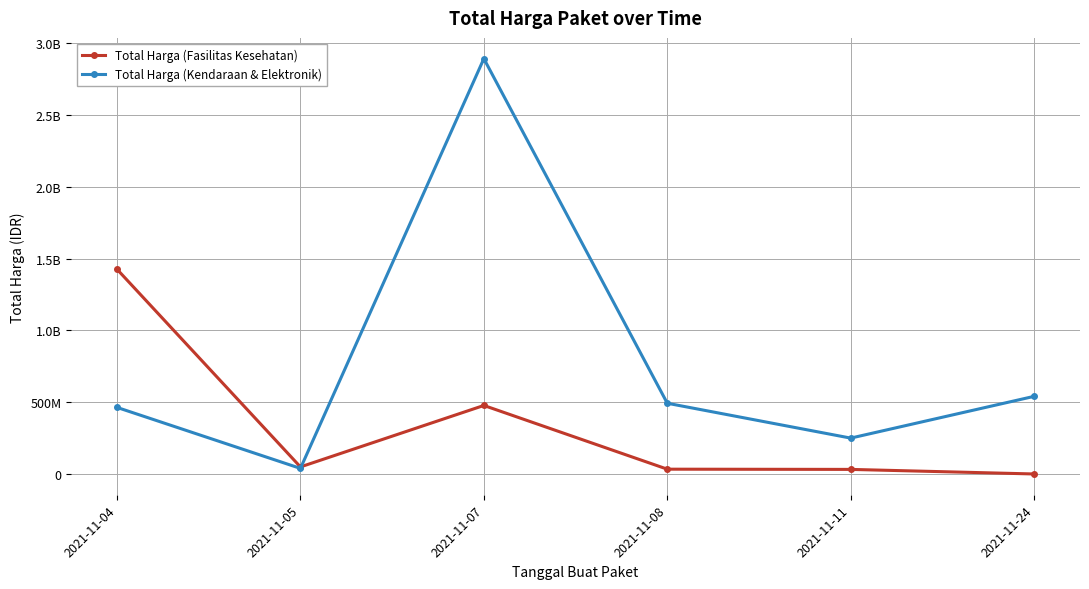

Where is the first local maximum for Total Harga (Fasilitas Kesehatan)?

2021-11-07